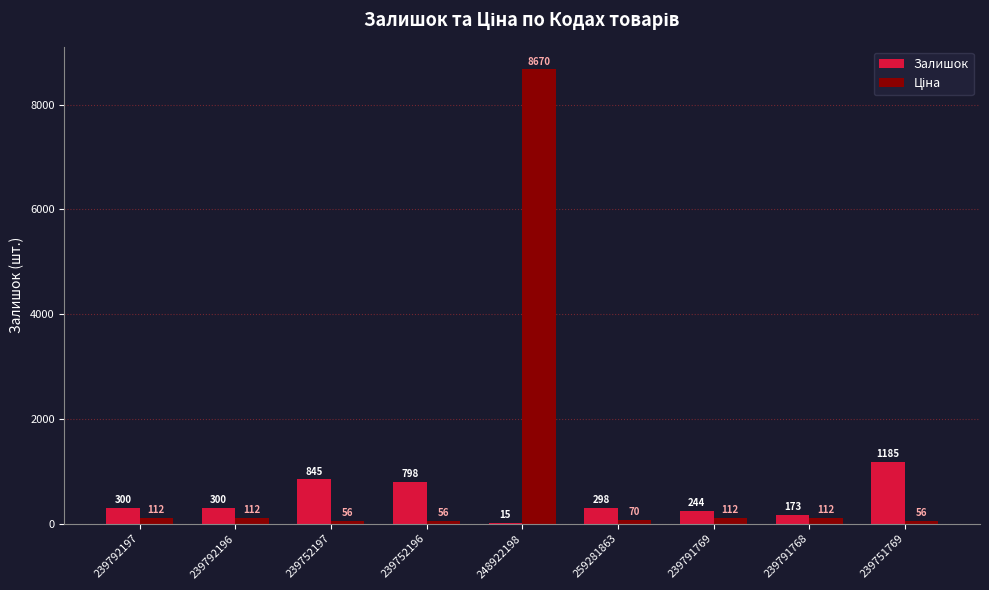

How many categories are shown in the chart?

9